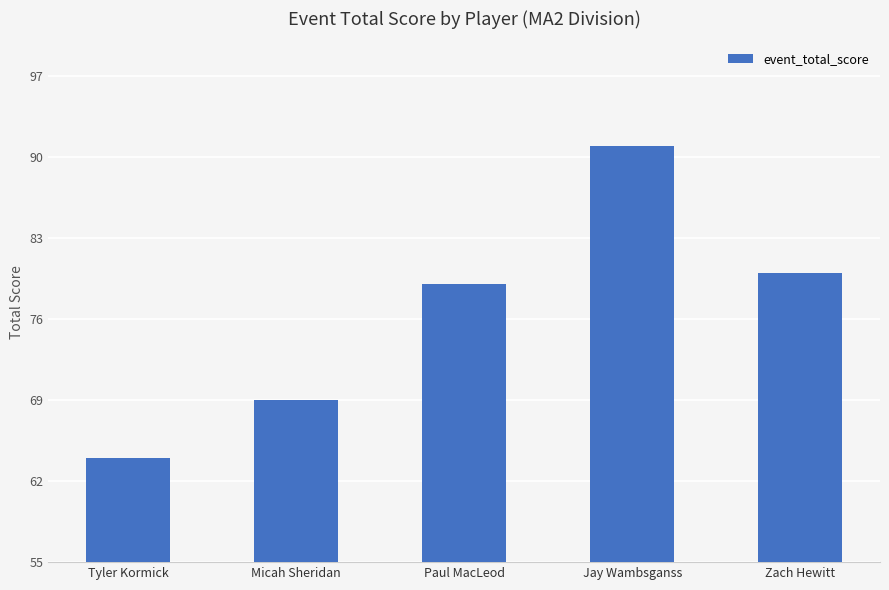

Rank the categories by value from lowest to highest.

Tyler Kormick, Micah Sheridan, Paul MacLeod, Zach Hewitt, Jay Wambsganss